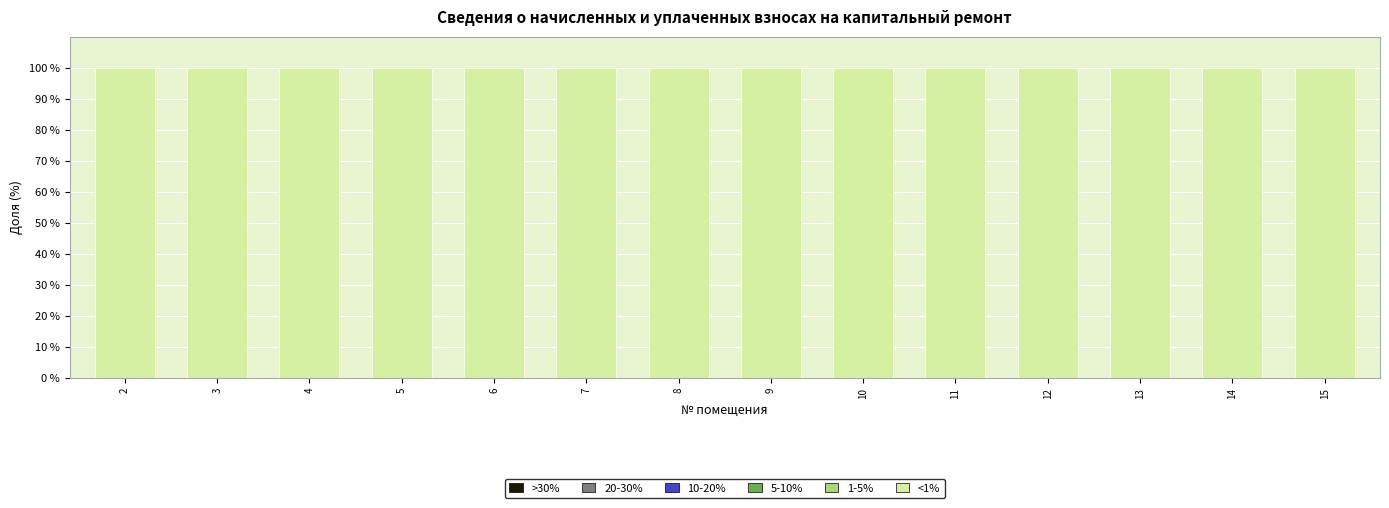

Which series has the largest range (max minus min)?

<1%